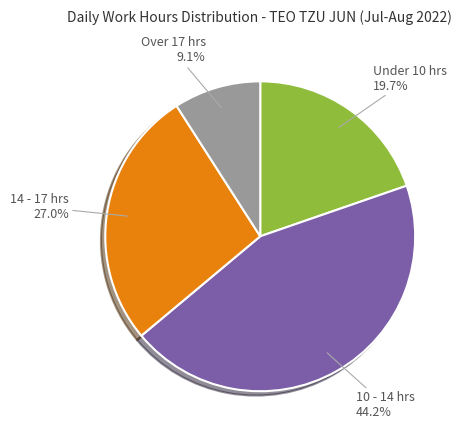

Rank the categories by value from lowest to highest.

Over 17 hrs, Under 10 hrs, 14 - 17 hrs, 10 - 14 hrs